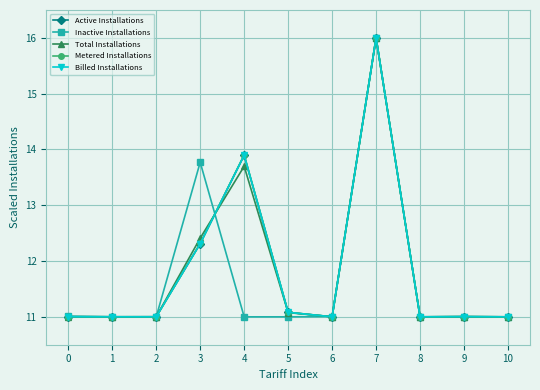

What is the value of the Inactive Installations point at the 3rd from the left?

11.0